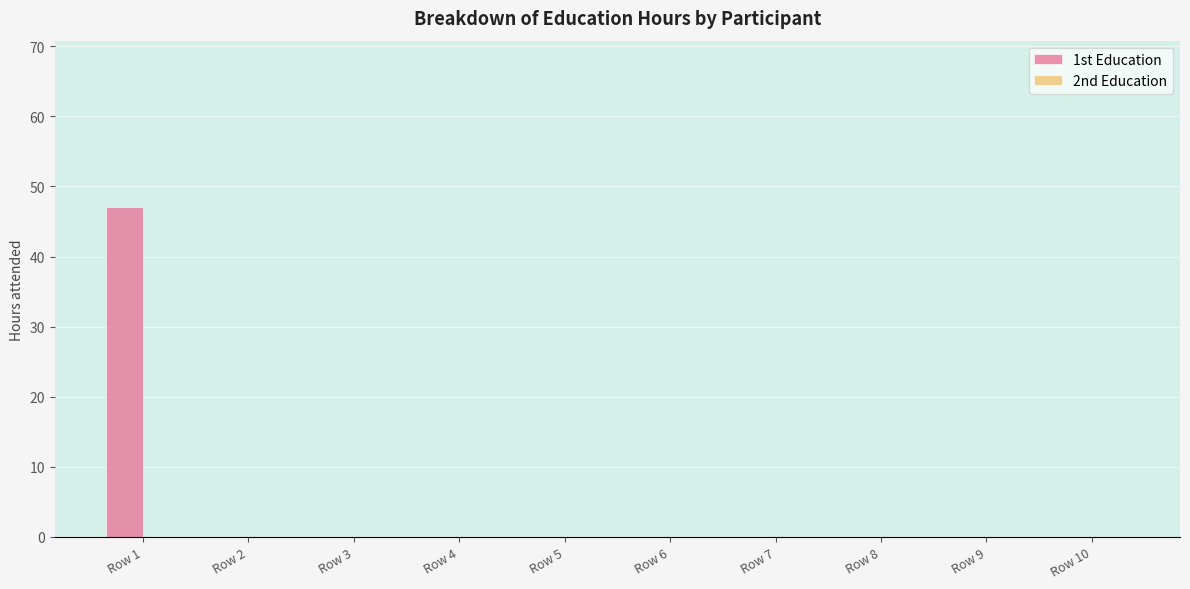

What is the maximum value shown in the chart?

47